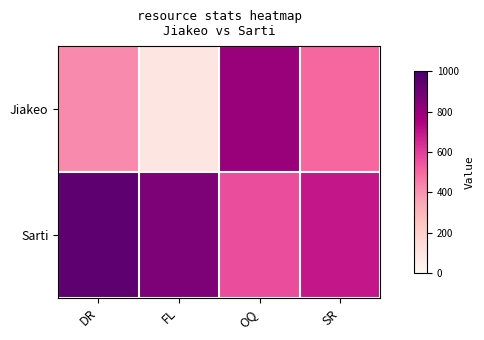

What is the minimum value shown in the chart?

94